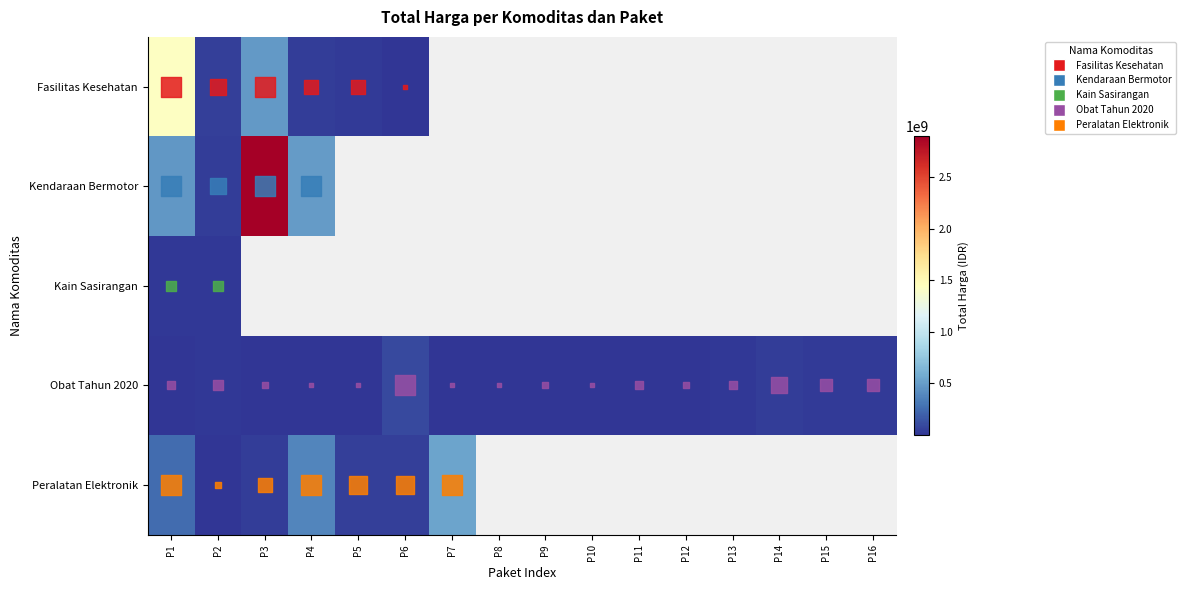

At how many categories does at least one series exceed 2746457376?

1